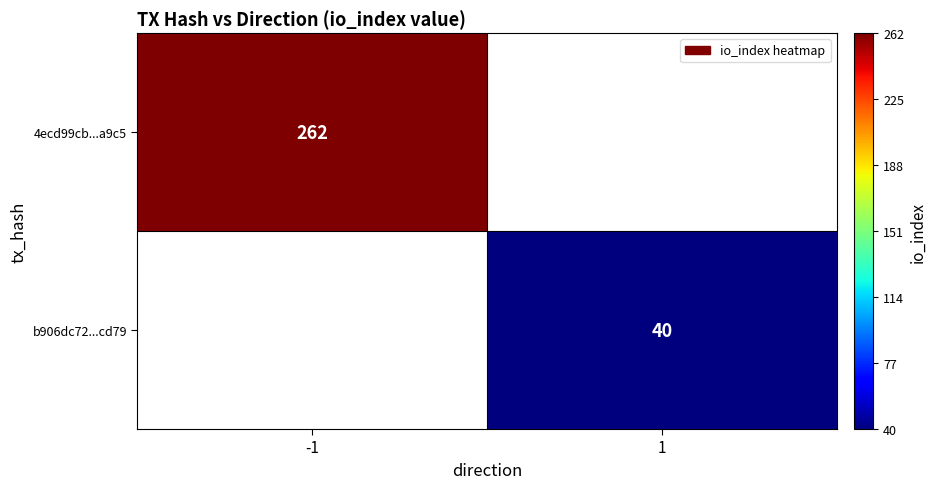

The value of b906dc72...cd79 at 1 is 40. True or false?

True